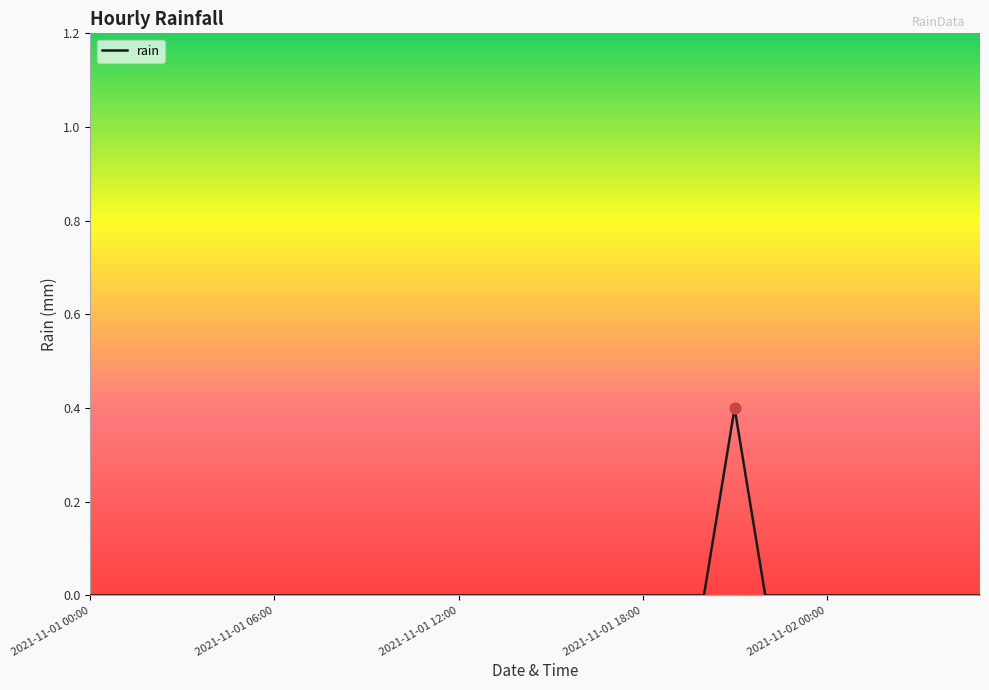

What is the greatest value displayed?

0.4